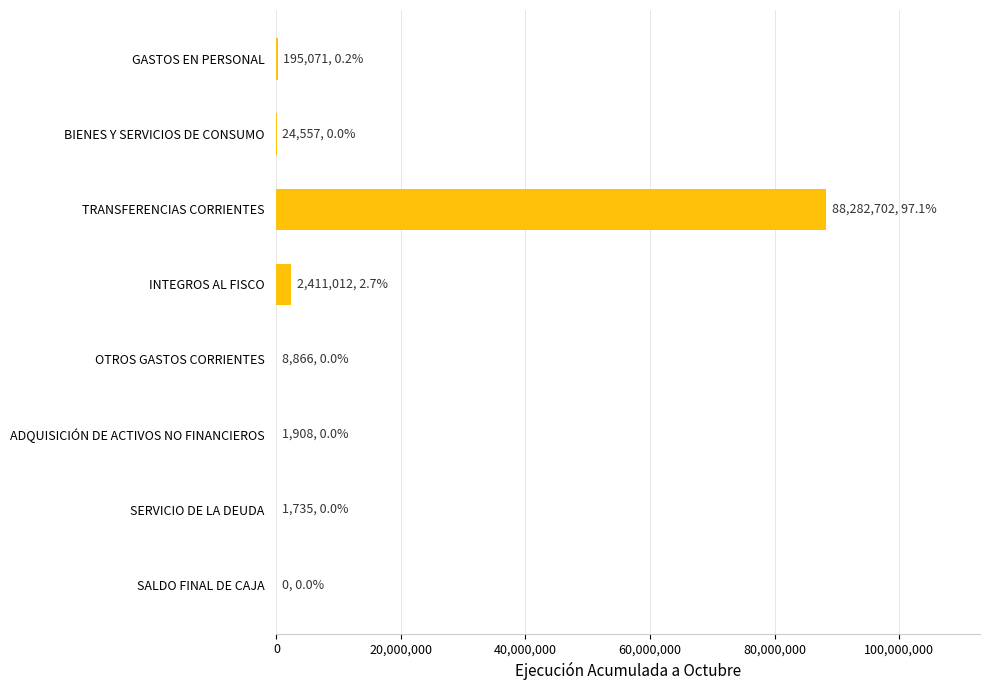

Which has a higher value, BIENES Y SERVICIOS DE CONSUMO or TRANSFERENCIAS CORRIENTES?

TRANSFERENCIAS CORRIENTES